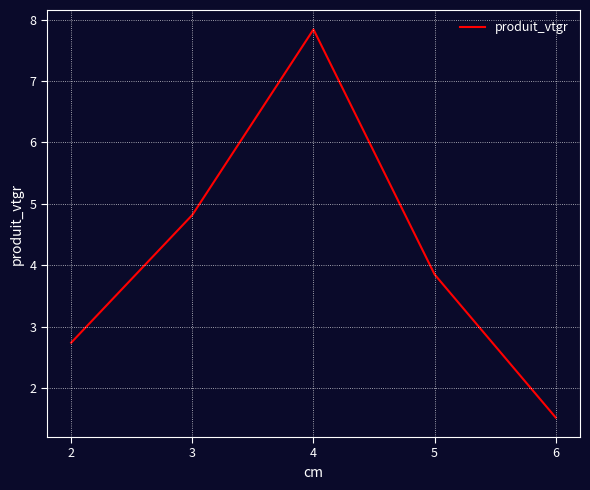

How many values exceed 3?

3